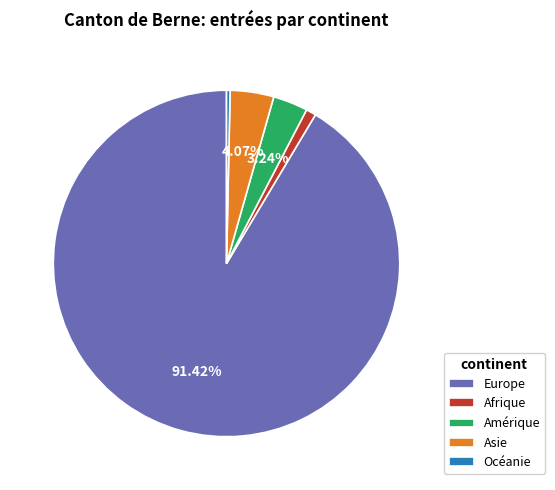

Combined, do Afrique and Europe account for over 50%?

Yes